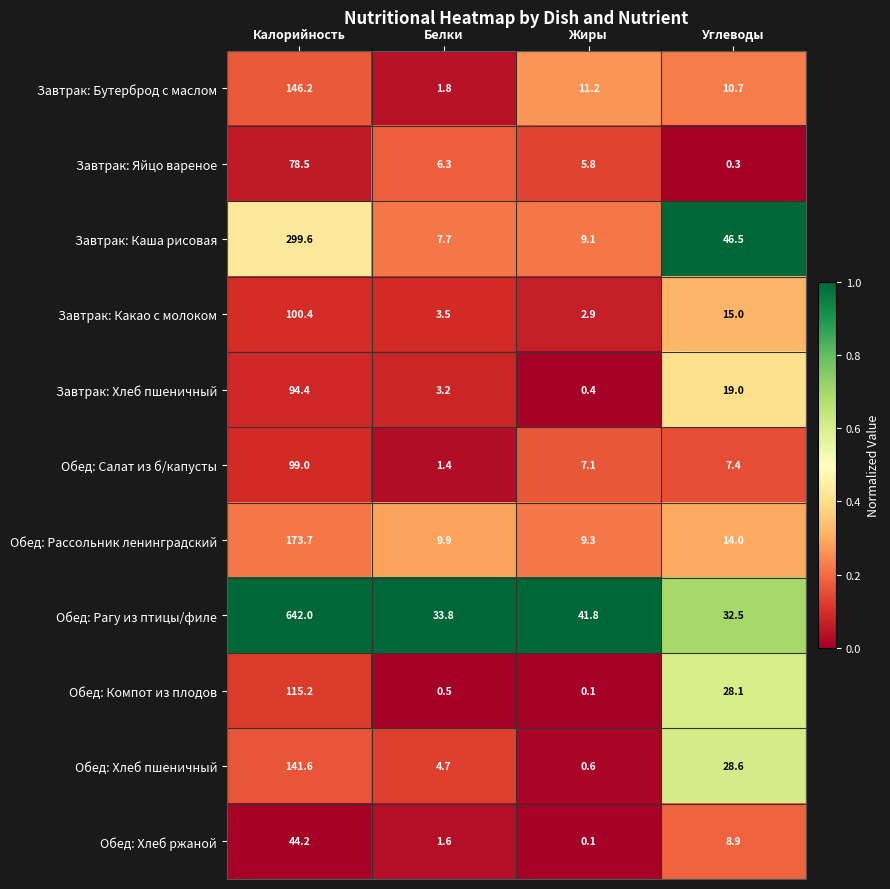

At which category is the sum across all series the highest?

Калорийность